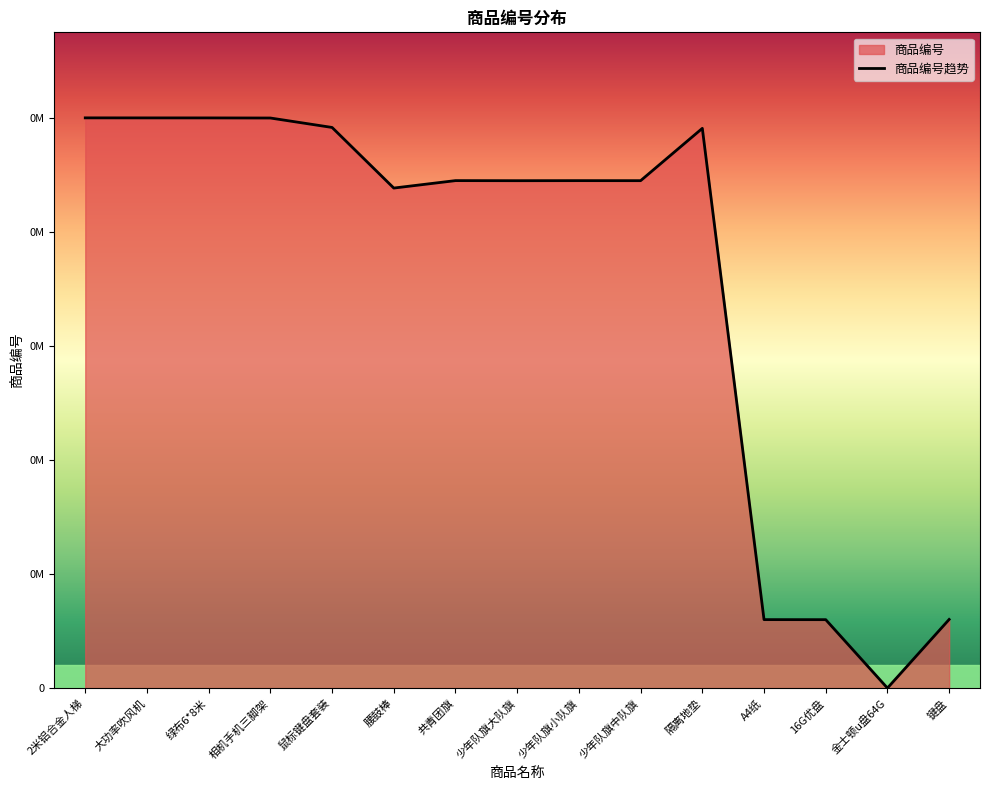

Where does the data first go above 791371?

2米铝合金人梯